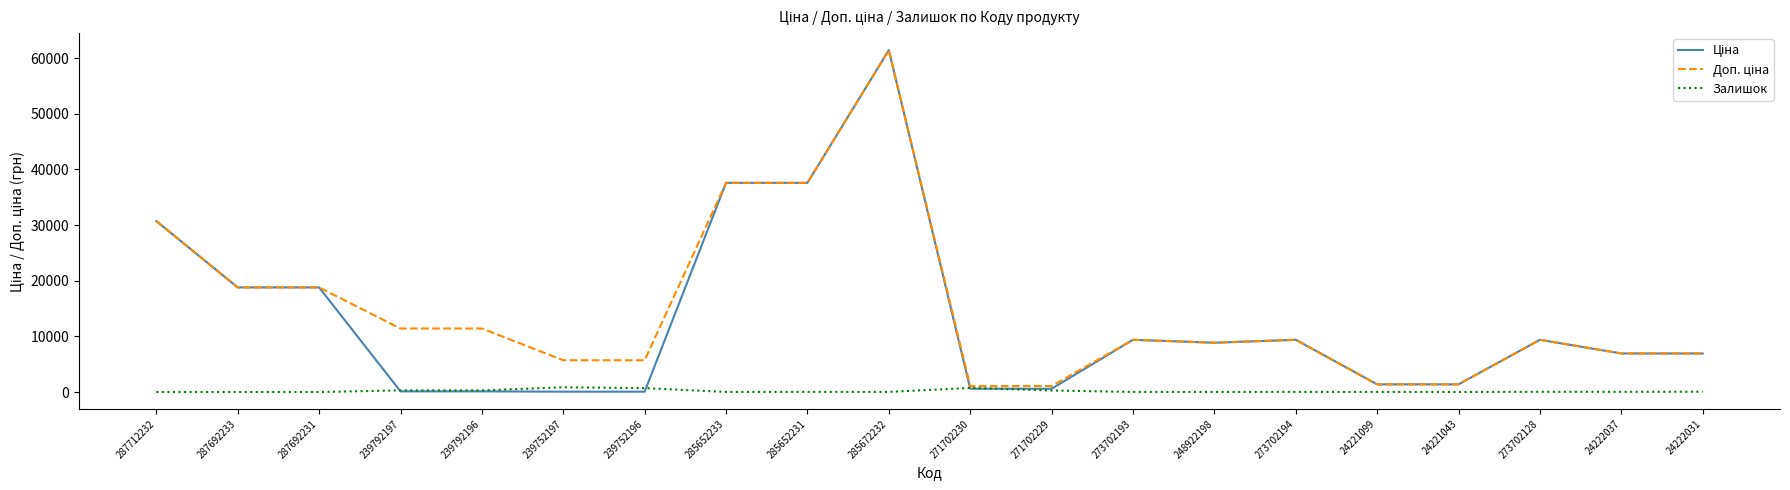

At which category is the sum across all series the highest?

285672232